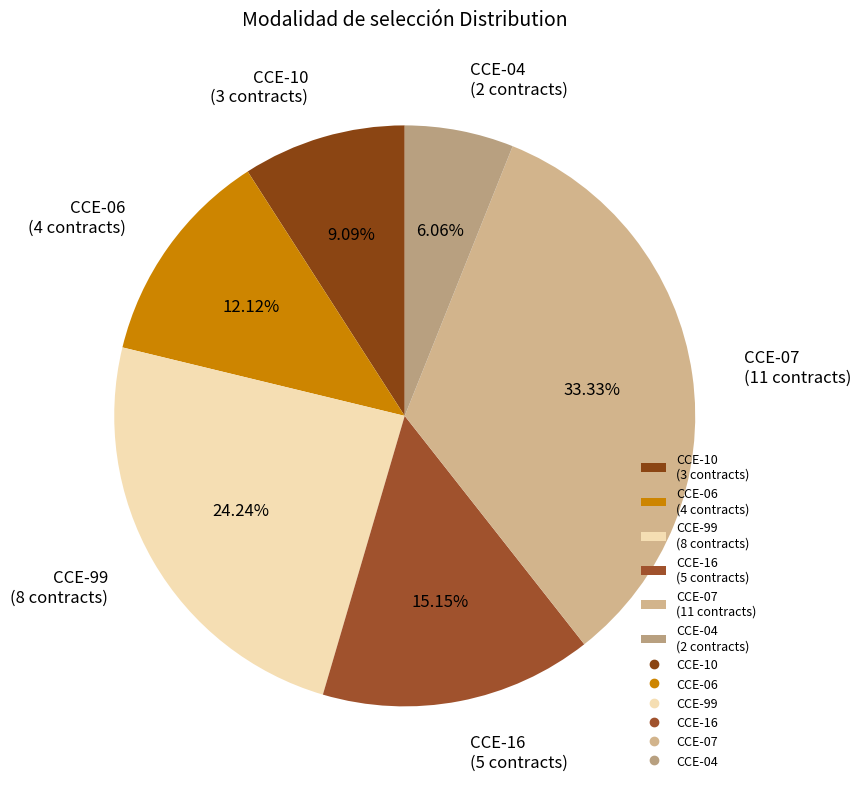

What percentage is the CCE-04 slice, to the nearest percent?

6%